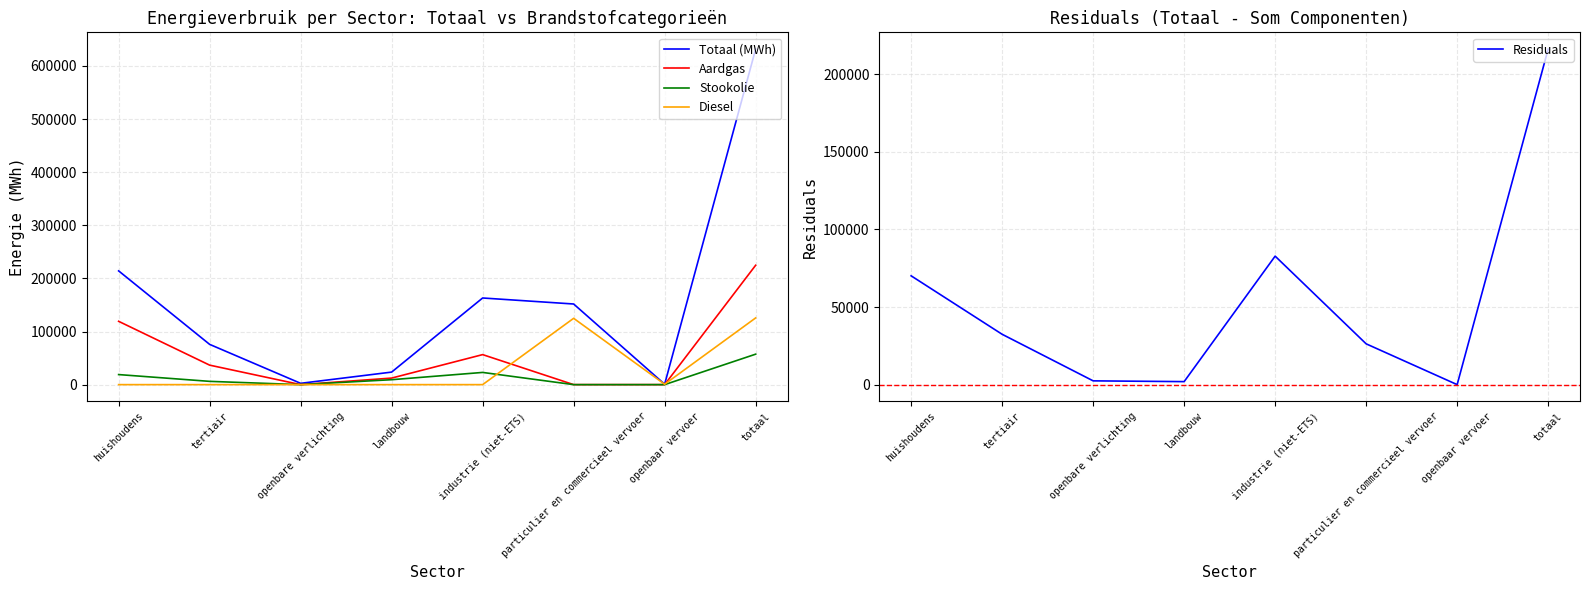

How many interior local valleys does the Totaal (MWh) series have?

2